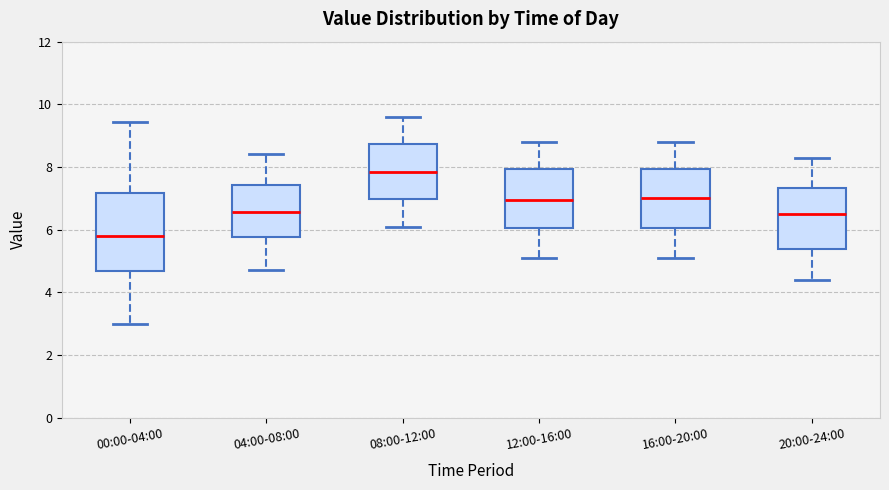

Which box is the tallest, from its lower edge to its upper edge?

00:00-04:00